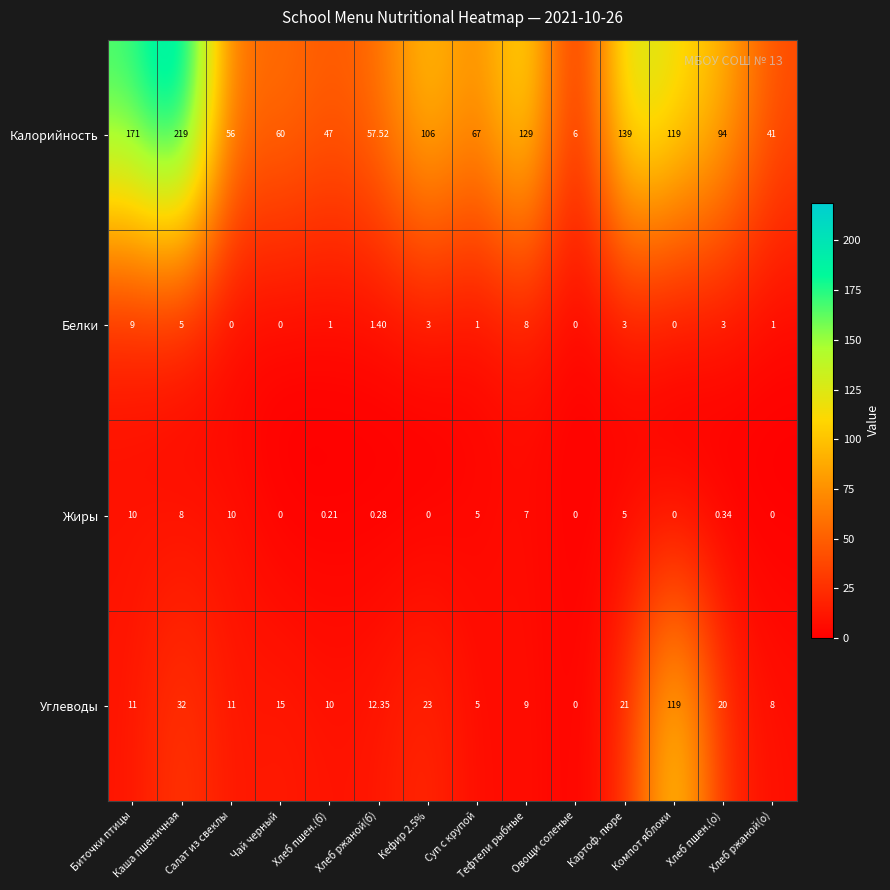

Which series has the largest range (max minus min)?

Калорийность